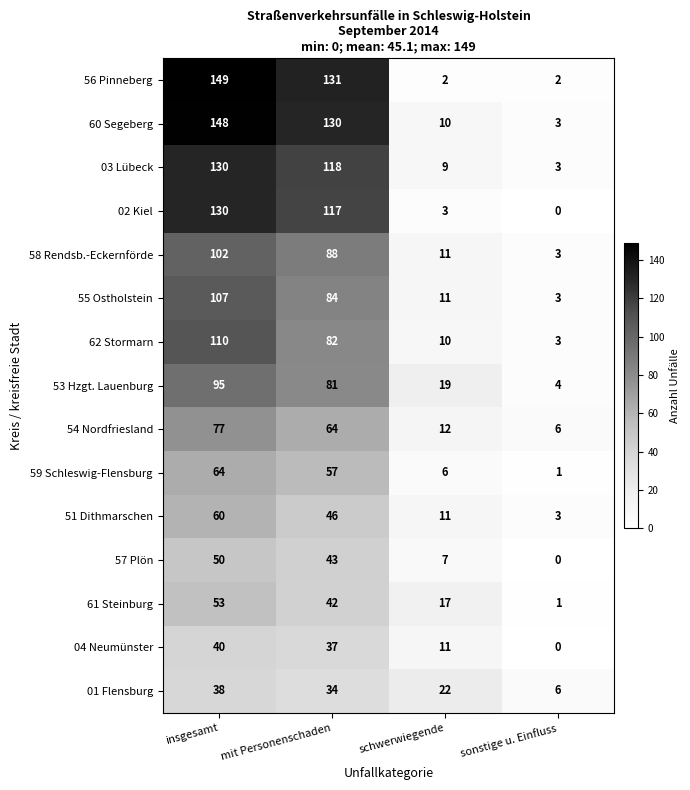

At which label does 55 Ostholstein first exceed 84?

insgesamt